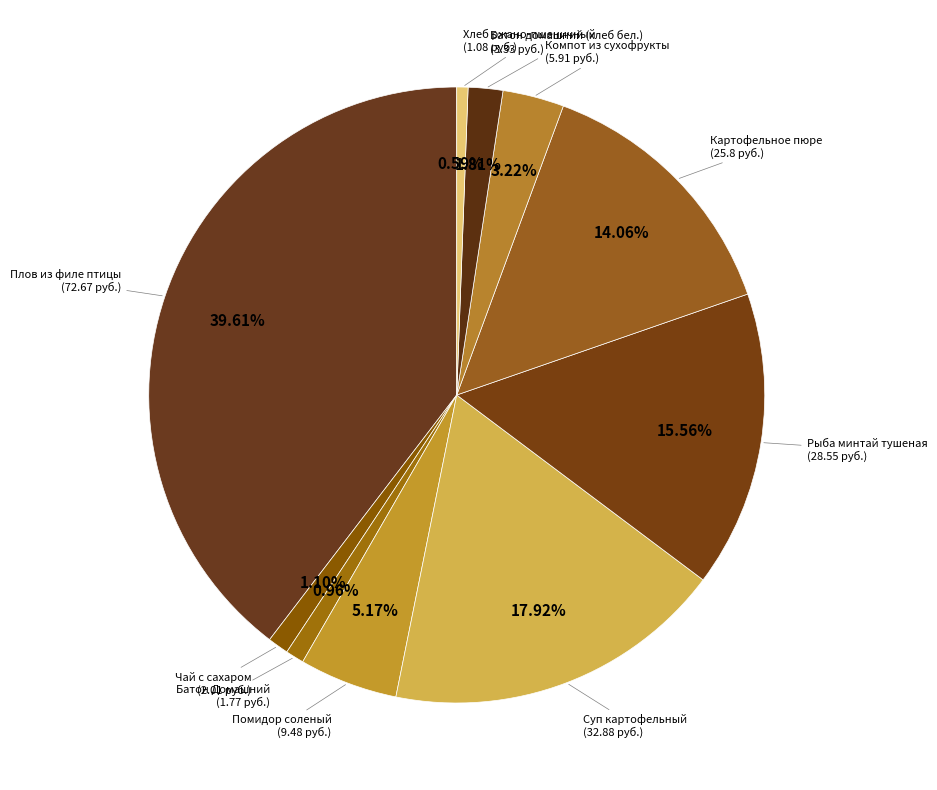

Which has a higher value, Рыба минтай тушеная or Суп картофельный?

Суп картофельный